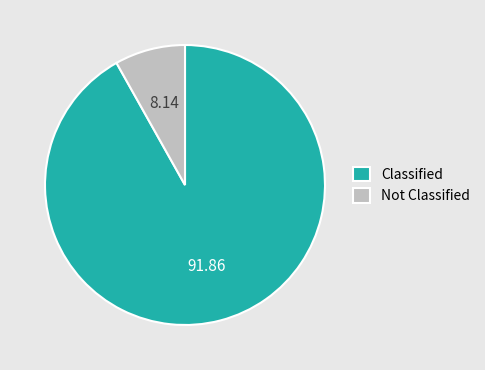

Which slice represents more than half of the pie?

Classified